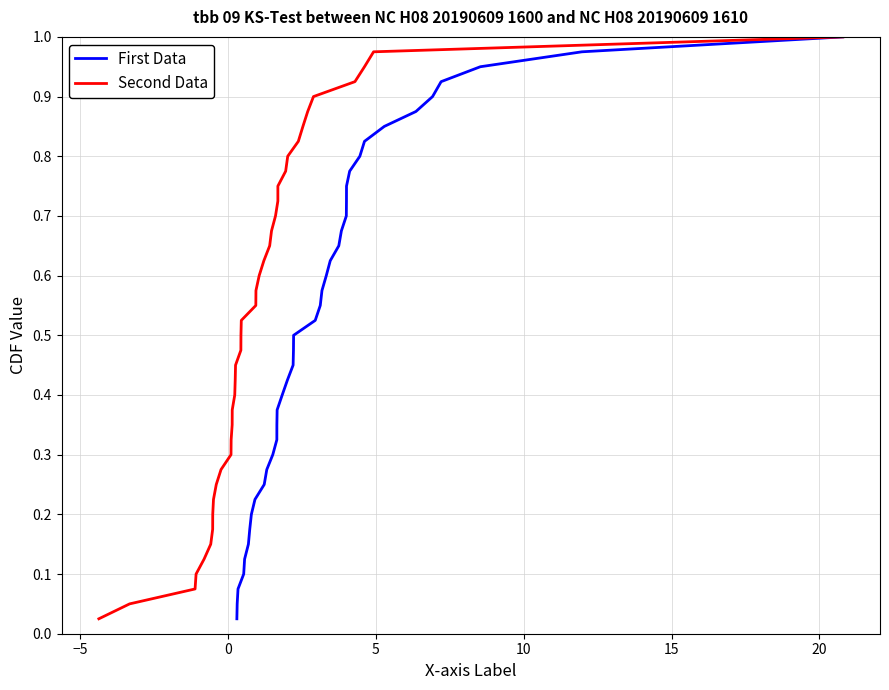

What is the value of the Second Data point at the 9th from the left?

0.2